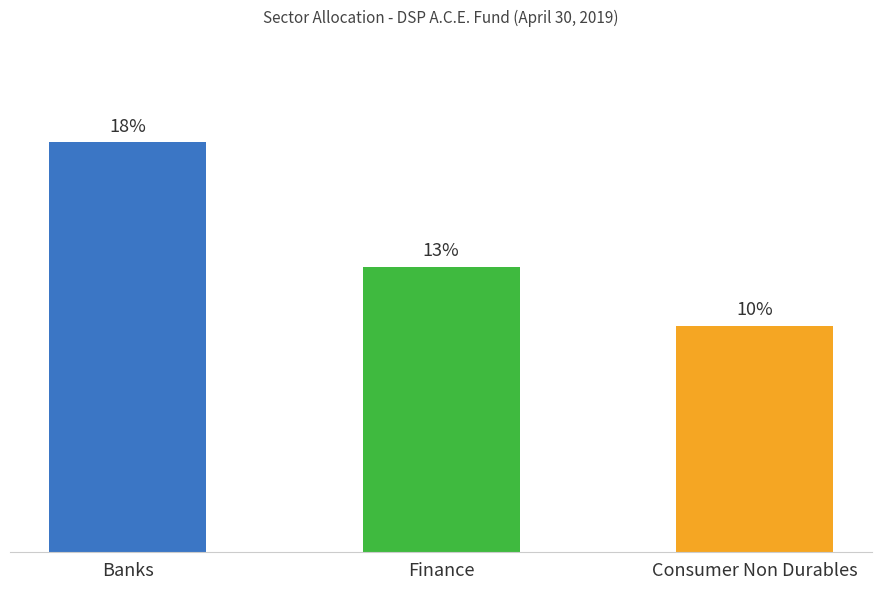

Are the bars horizontal?

No